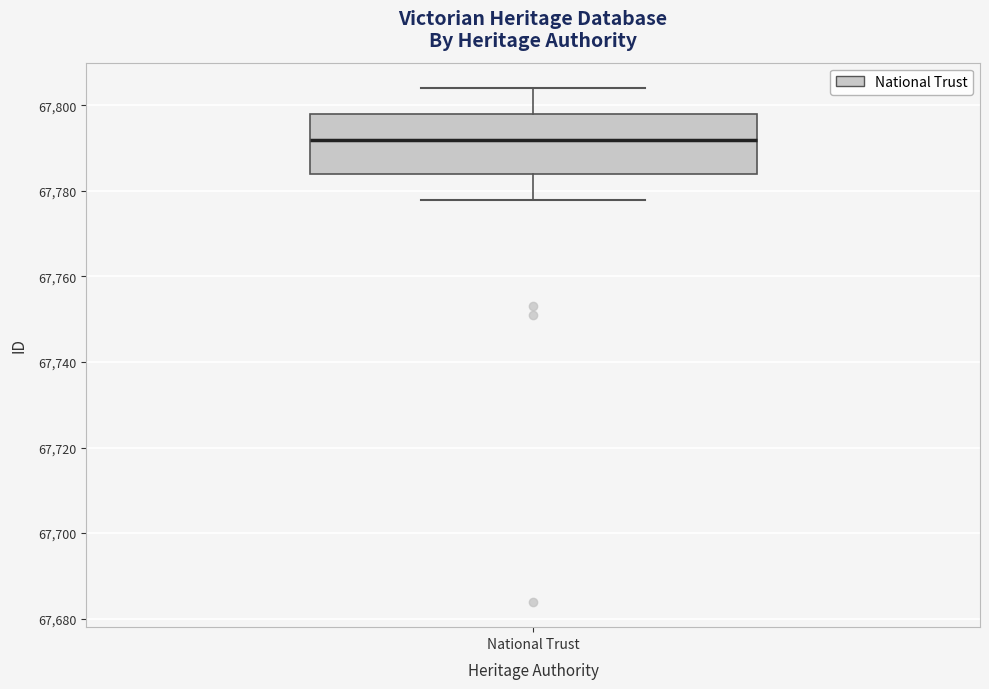

Transcribe this box plot: give where the median line is, the range the box spans, and where the two whiskers end, as read against the y-axis. The values are not printed on the chart, so give them approximately, as read against the axis.

median 67792, box 67784 to 67798, whiskers 67778 to 67804